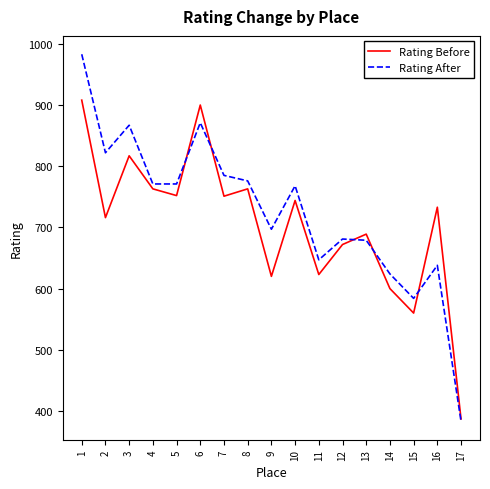

The value of Rating Before at 3 is 1286. True or false?

False